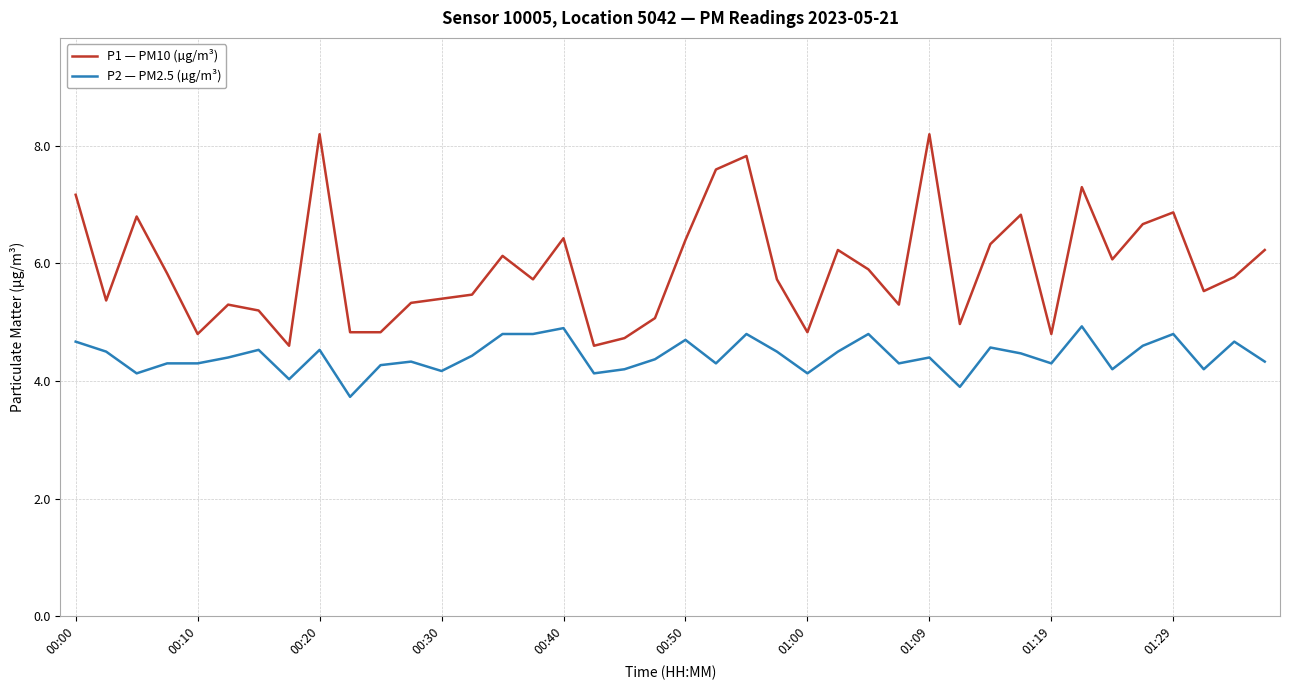

True or false: P2 — PM2.5 (µg/m³) and P1 — PM10 (µg/m³) intersect in this chart.

False